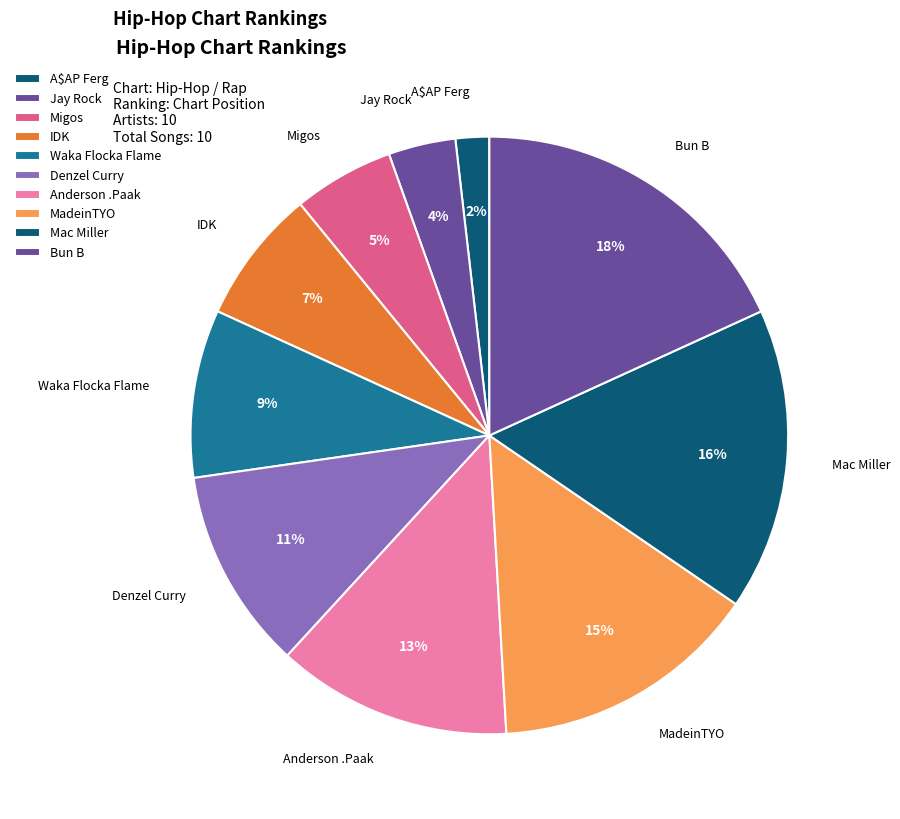

To the nearest percent, what is the combined percentage of A$AP Ferg and Denzel Curry?

13%